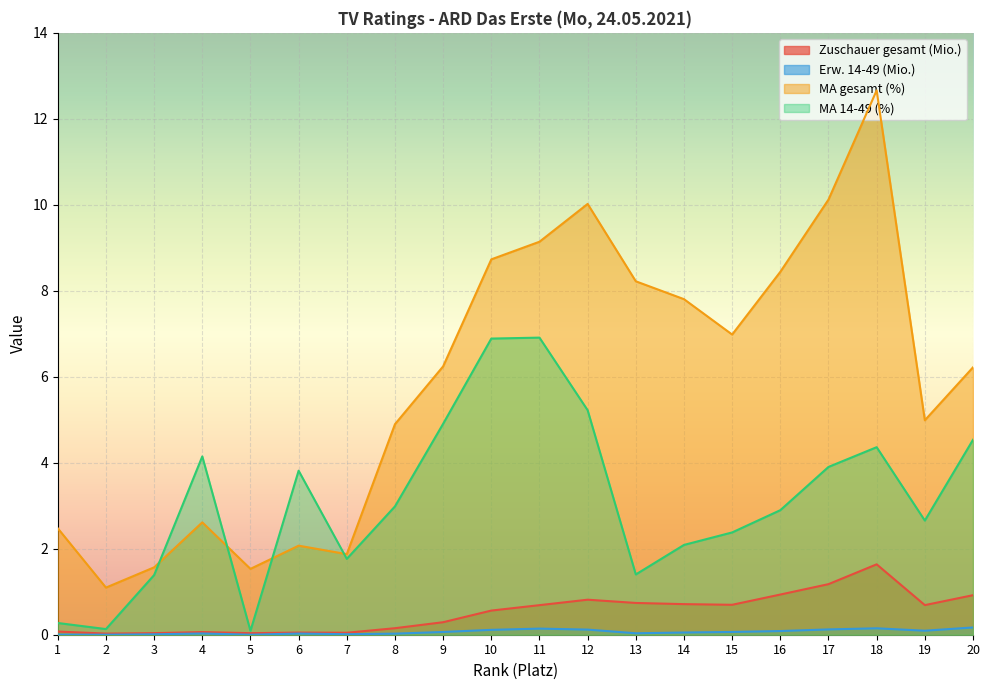

In MA gesamt (%), how many points are higher than both neighbors (excluding endpoints)?

4